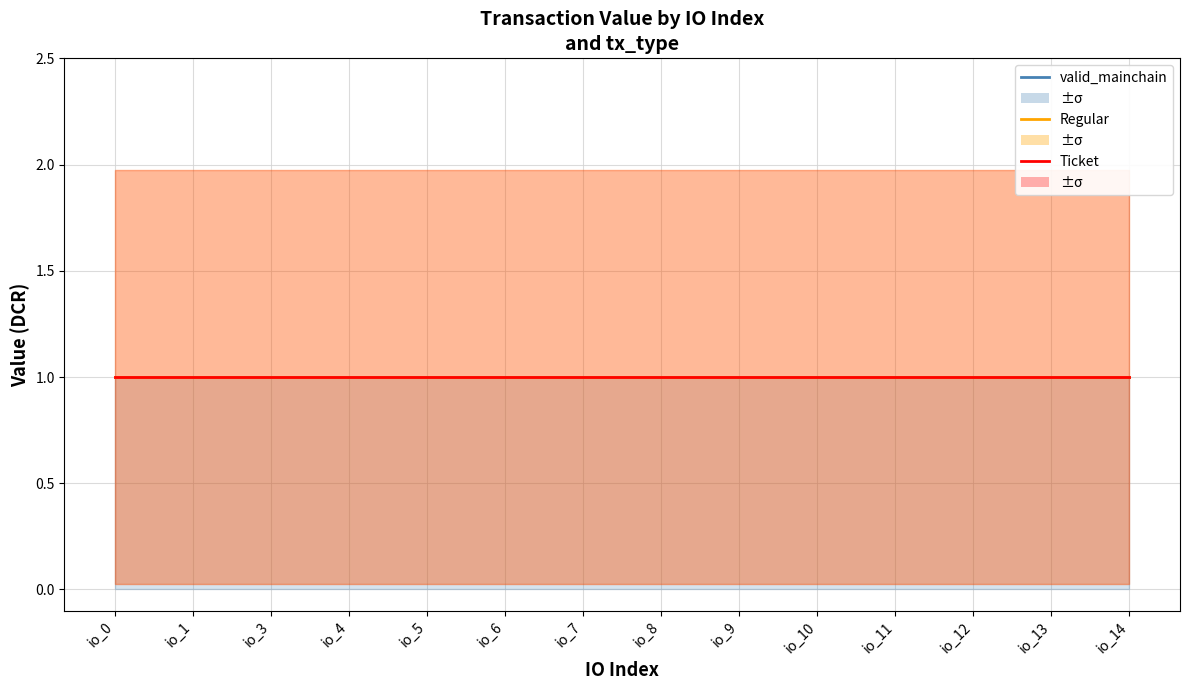

True or false: valid_mainchain and Regular intersect in this chart.

False